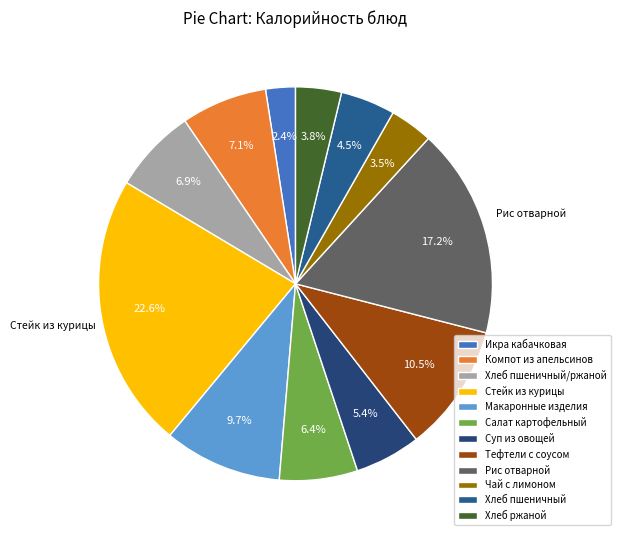

Approximately how many times larger is the value at Рис отварной compared to Тефтели с соусом?

1.6